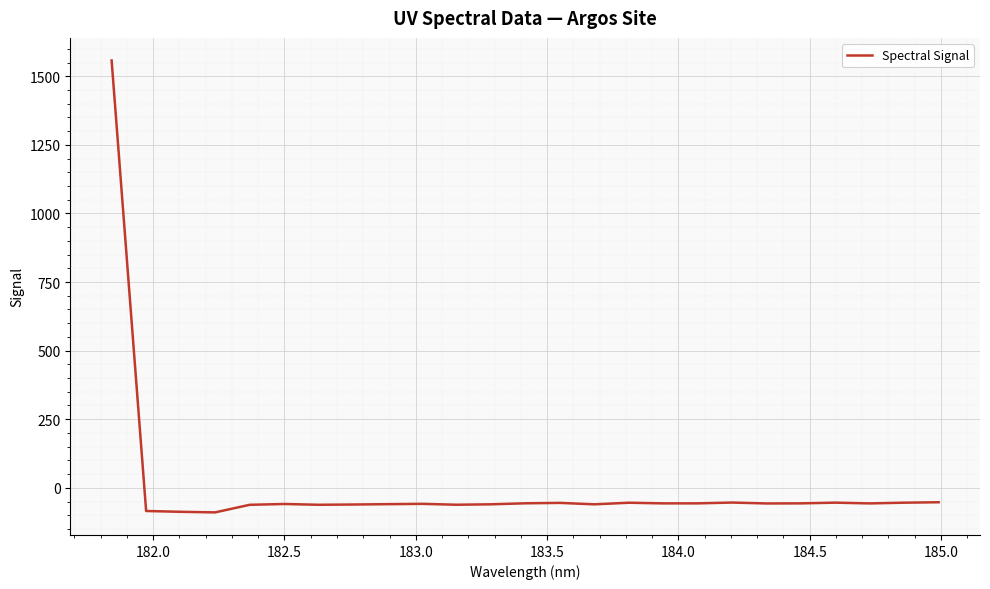

Count the number of categories in the chart.

25